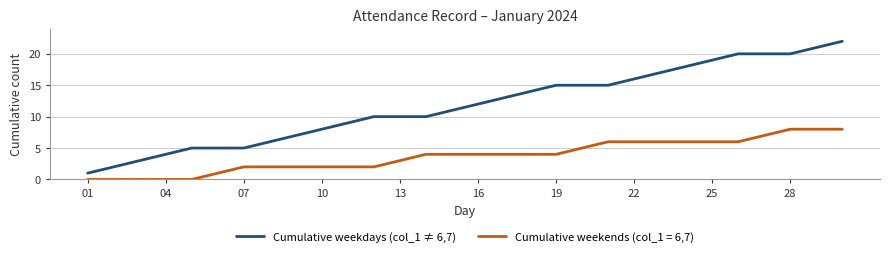

Which series has the widest spread of values?

Cumulative weekdays (col_1 ≠ 6,7)